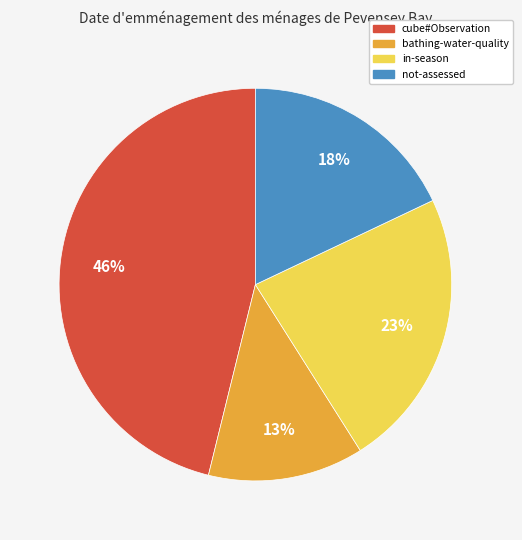

To the nearest percent, what portion does in-season represent?

23%